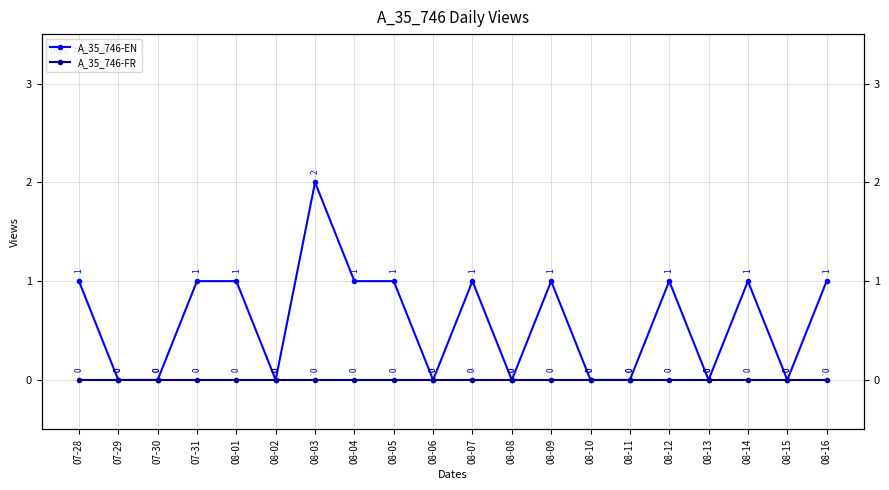

The A_35_746-EN series shows 0 at 08-15. True or false?

True